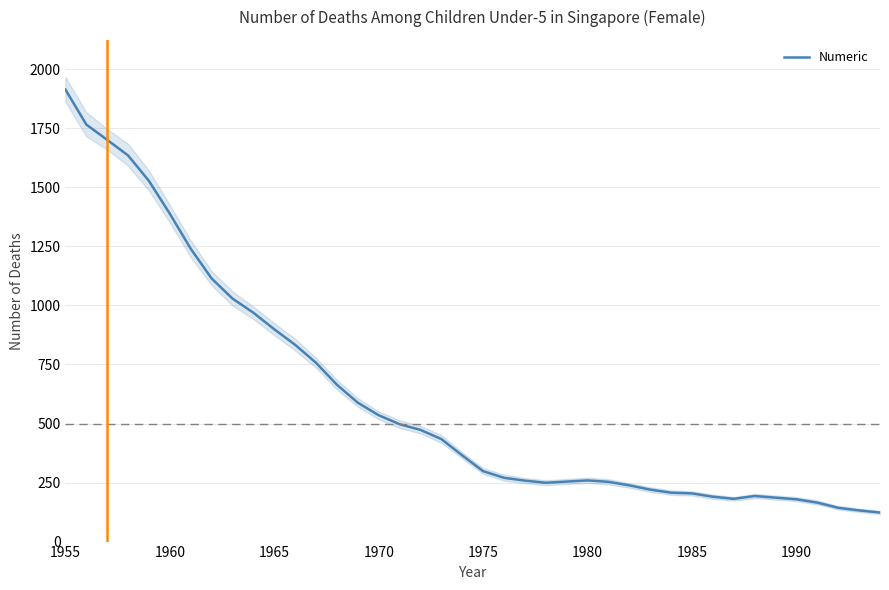

How many points are lower than both their immediate neighbors (excluding endpoints)?

2